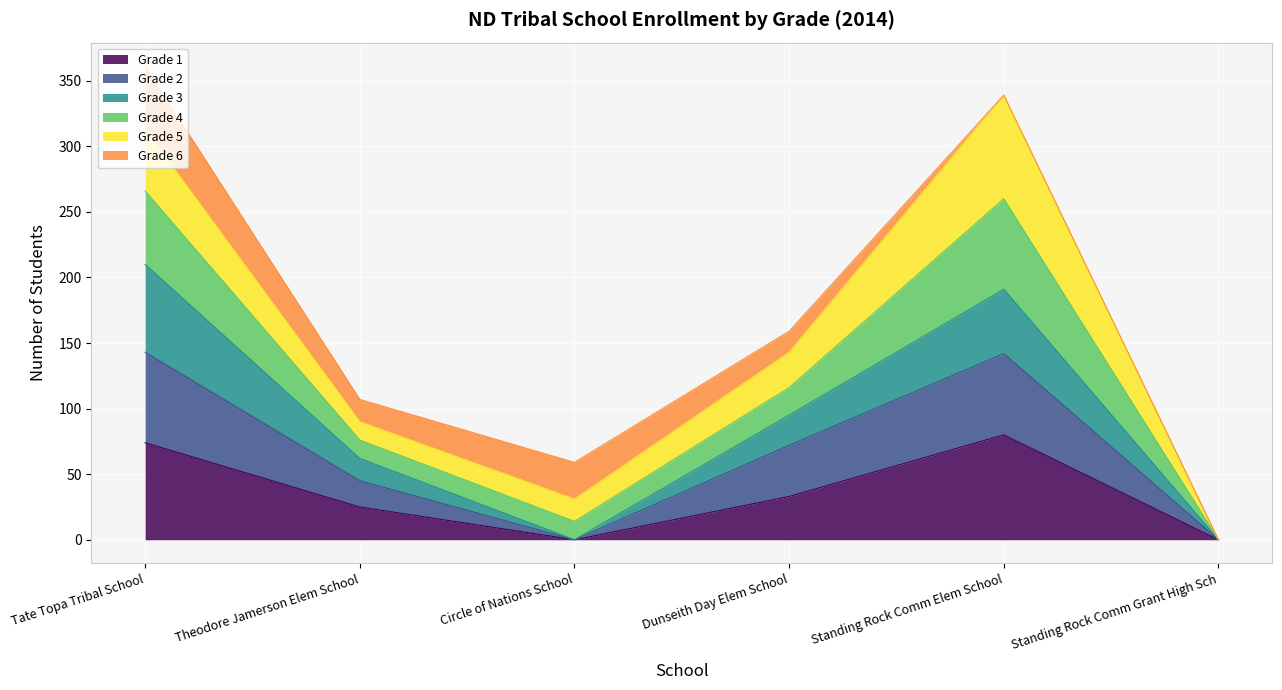

What position from the left is Theodore Jamerson Elem School?

2